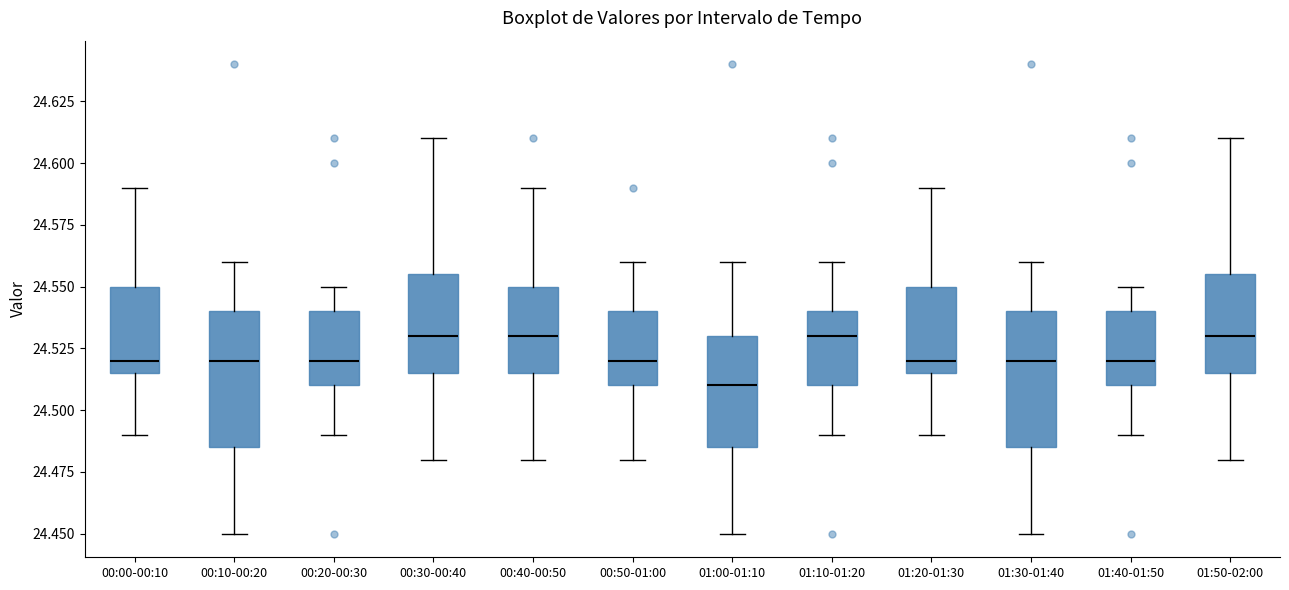

Reading left to right, transcribe this box plot: for each box, give where its median line is, the range the box spans, and where its two whiskers end, as read against the y-axis. The values are not printed on the chart, so give them approximately, as read against the axis.

00:00-00:10: median 24.520, box 24.515 to 24.550, whiskers 24.490 to 24.590
00:10-00:20: median 24.520, box 24.485 to 24.540, whiskers 24.450 to 24.560
00:20-00:30: median 24.520, box 24.510 to 24.540, whiskers 24.490 to 24.550
00:30-00:40: median 24.530, box 24.515 to 24.555, whiskers 24.480 to 24.610
00:40-00:50: median 24.530, box 24.515 to 24.550, whiskers 24.480 to 24.590
00:50-01:00: median 24.520, box 24.510 to 24.540, whiskers 24.480 to 24.560
01:00-01:10: median 24.510, box 24.485 to 24.530, whiskers 24.450 to 24.560
01:10-01:20: median 24.530, box 24.510 to 24.540, whiskers 24.490 to 24.560
01:20-01:30: median 24.520, box 24.515 to 24.550, whiskers 24.490 to 24.590
01:30-01:40: median 24.520, box 24.485 to 24.540, whiskers 24.450 to 24.560
01:40-01:50: median 24.520, box 24.510 to 24.540, whiskers 24.490 to 24.550
01:50-02:00: median 24.530, box 24.515 to 24.555, whiskers 24.480 to 24.610